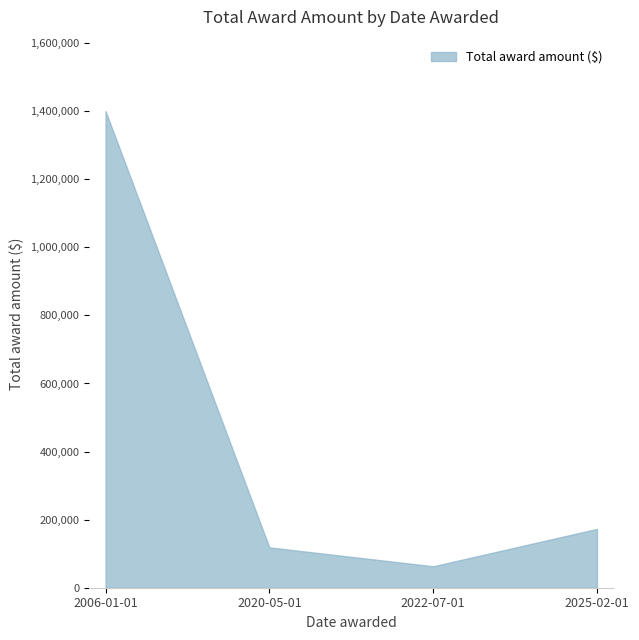

Rank the categories by value from lowest to highest.

2022-07-01, 2020-05-01, 2025-02-01, 2006-01-01